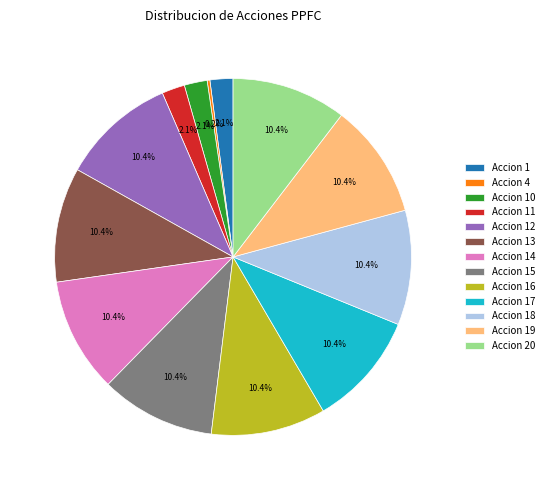

Does Accion 18 represent more than half of the total?

No